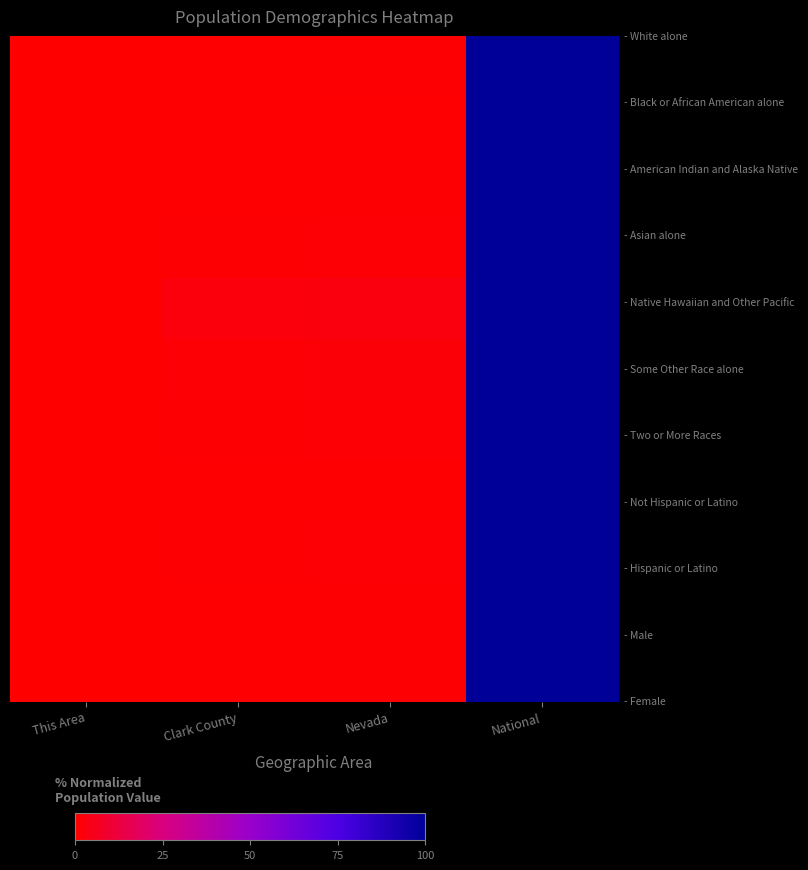

At how many categories does at least one series exceed 44?

1